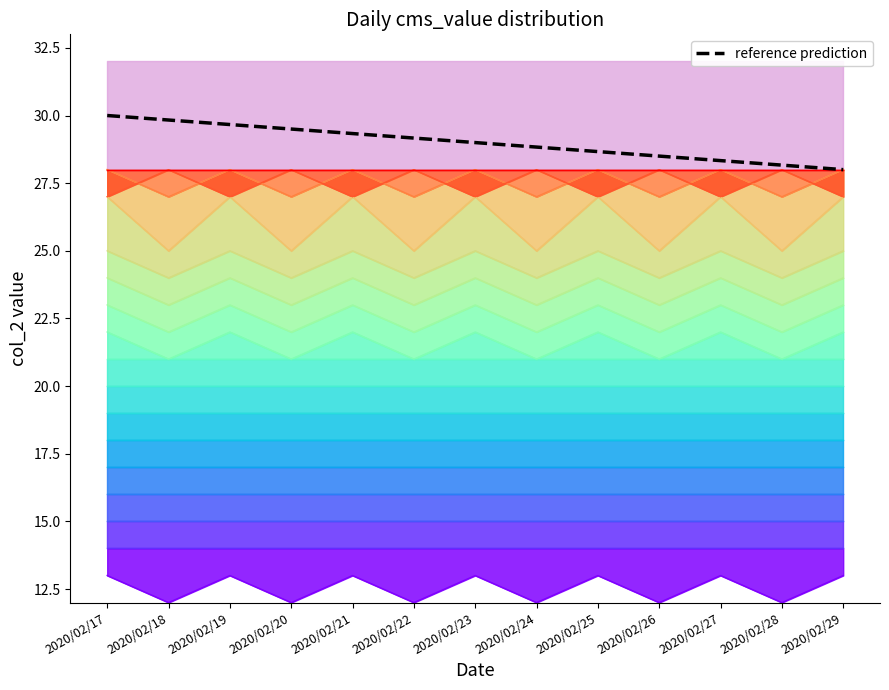

How many data points are above 29?

6